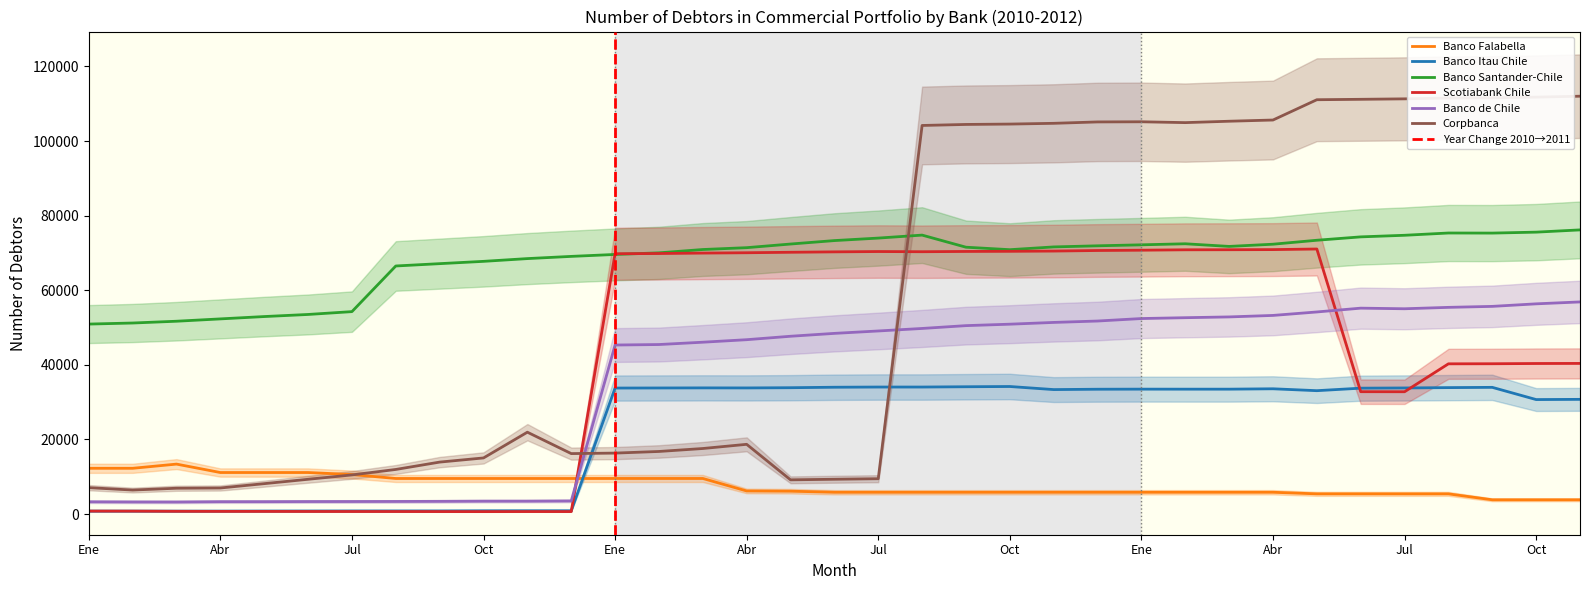

How many data points in Banco de Chile are above 48431?

17